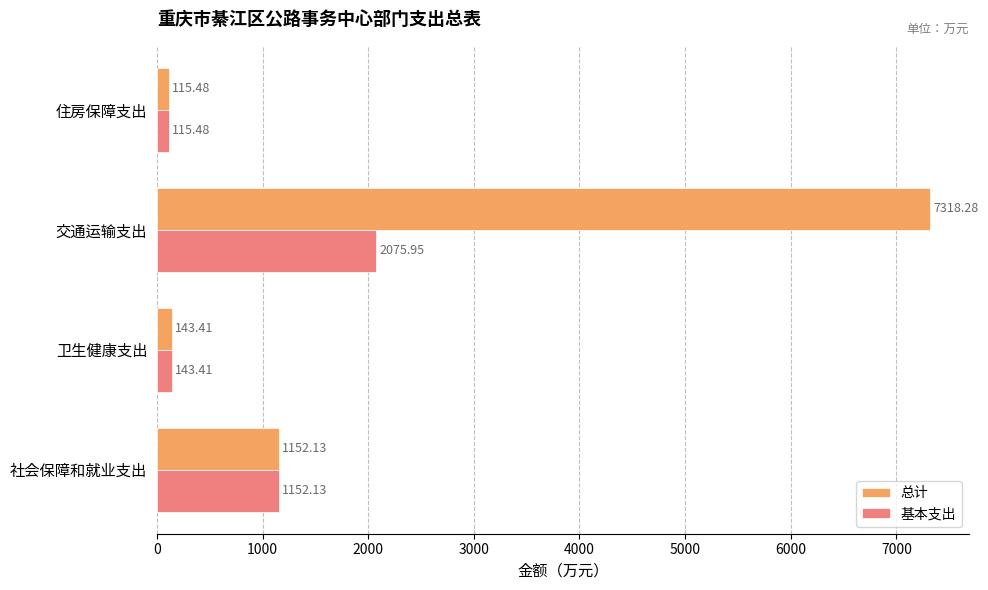

At which label is 总计 closest to 3716?

社会保障和就业支出